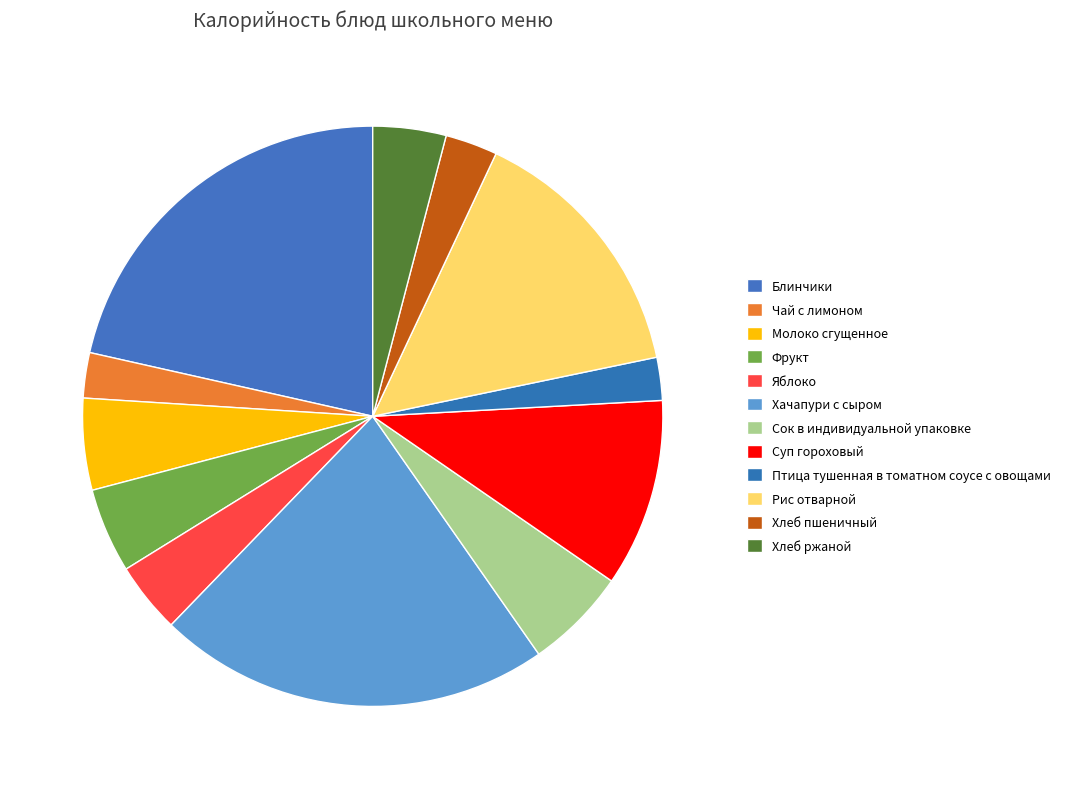

Count the number of slices in the pie.

12